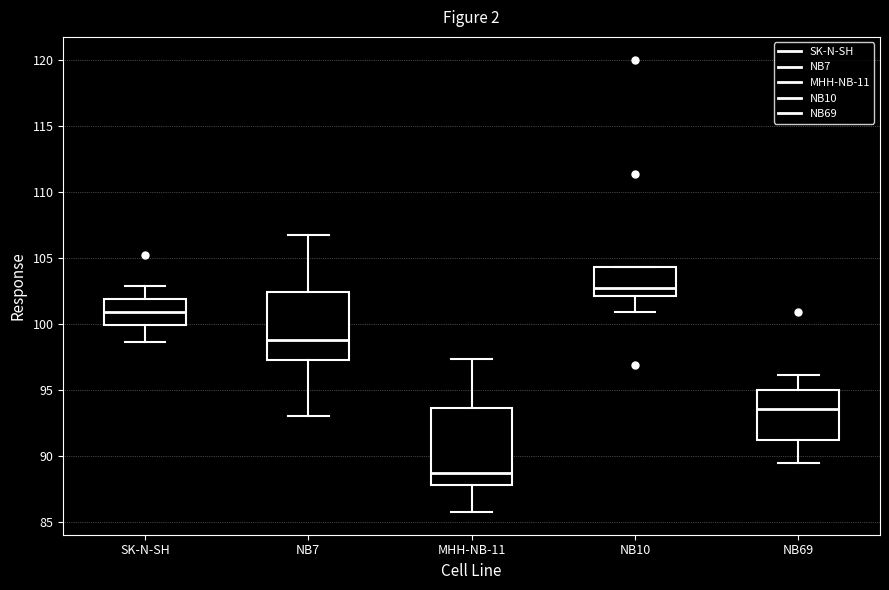

Comparing the boxes themselves (not the whiskers), which one is the tallest?

MHH-NB-11